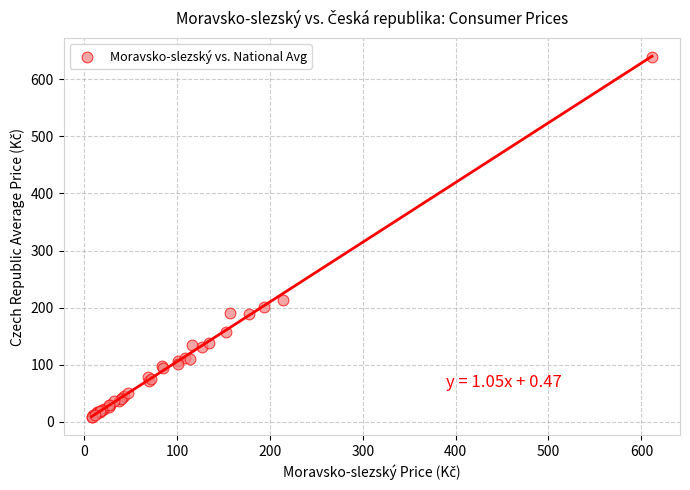

What Y value in the scatter plot is closest to 323?

214.1